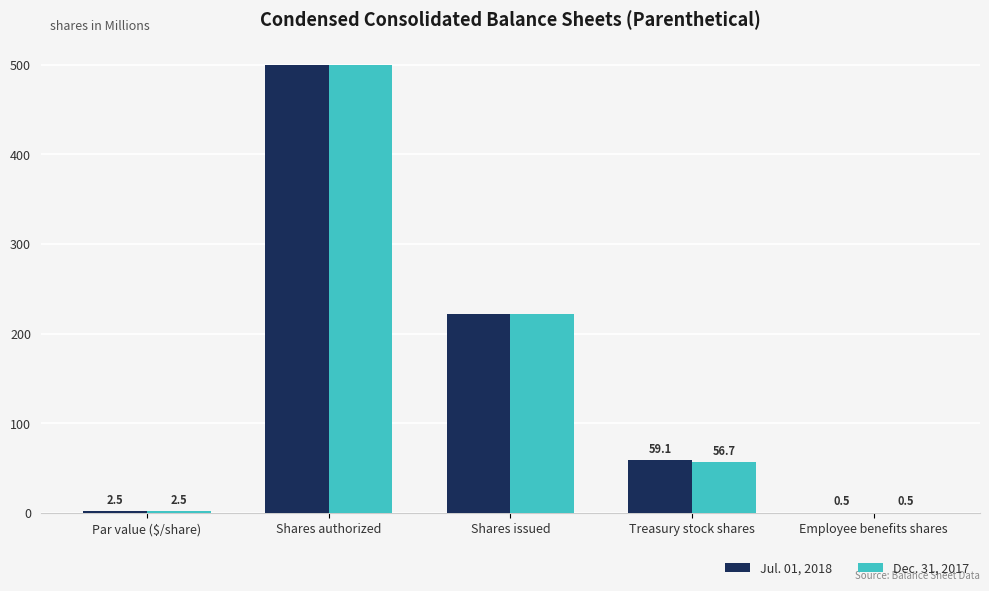

Reading left to right, transcribe all the data shown in this chart.

Jul. 01, 2018: 2.5	500.0	222.4	59.1	0.5
Dec. 31, 2017: 2.5	500.0	222.4	56.7	0.5